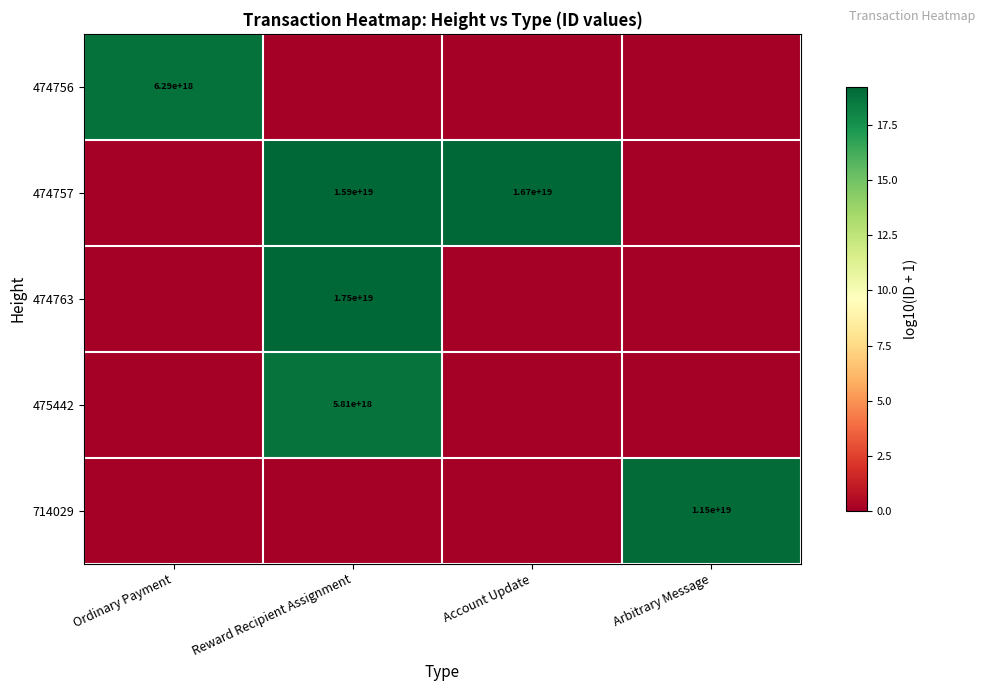

What is the maximum value shown in the chart?

19.2